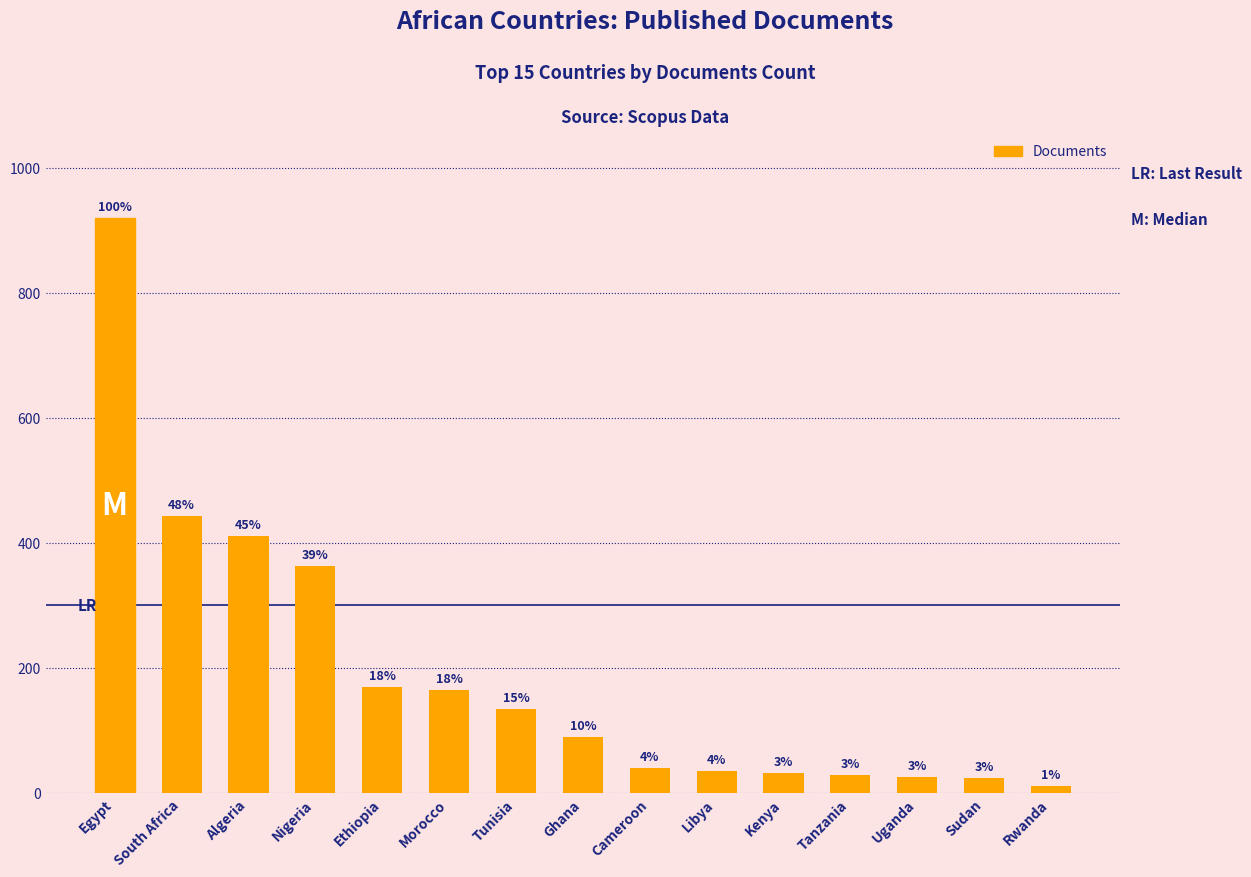

How many bars are there in total?

15